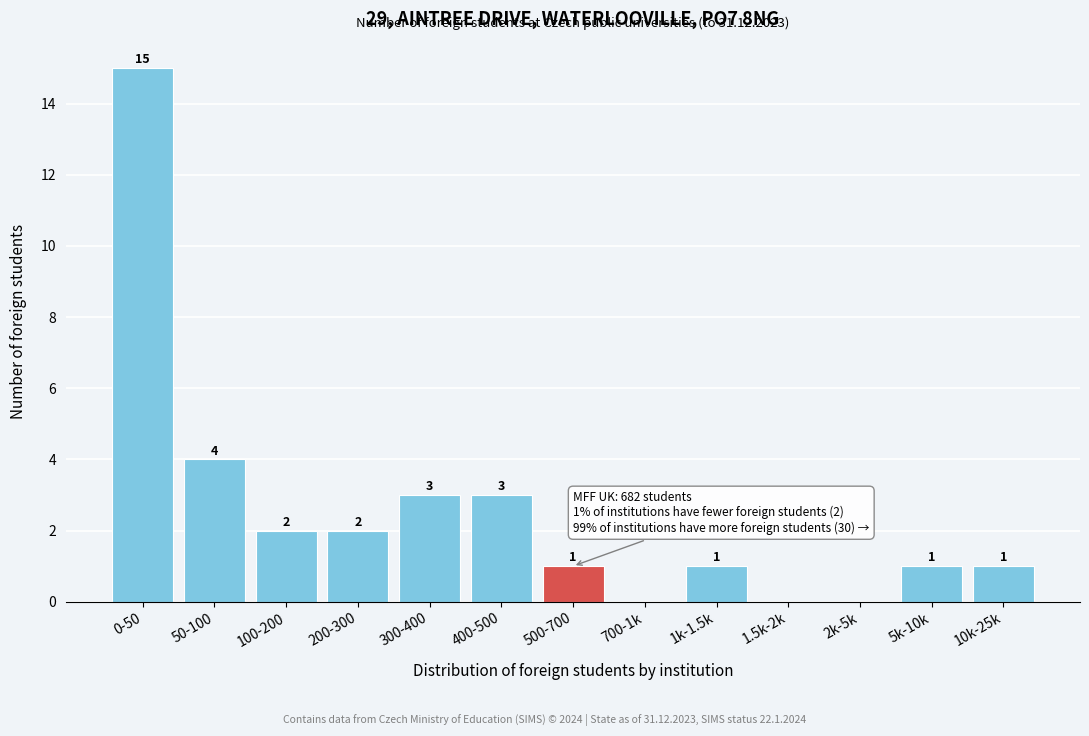

Reading left to right, what are all the values shown in this chart?

0-50=15	50-100=4	100-200=2	200-300=2	300-400=3	400-500=3	500-700=1	700-1k=0	1k-1.5k=1	1.5k-2k=0	2k-5k=0	5k-10k=1	10k-25k=1